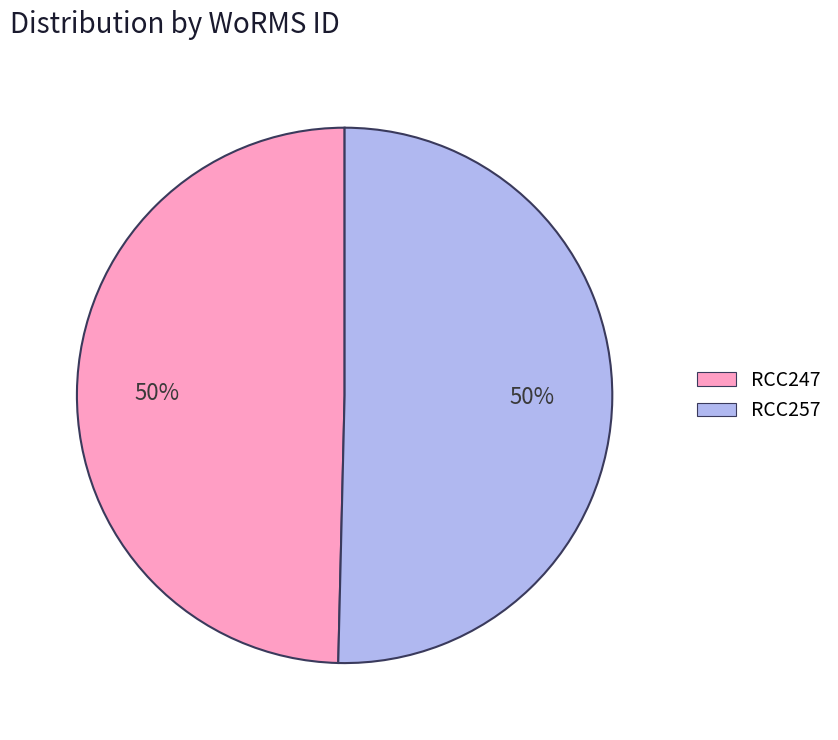

To the nearest percent, what is the combined percentage of RCC247 and RCC257?

100%